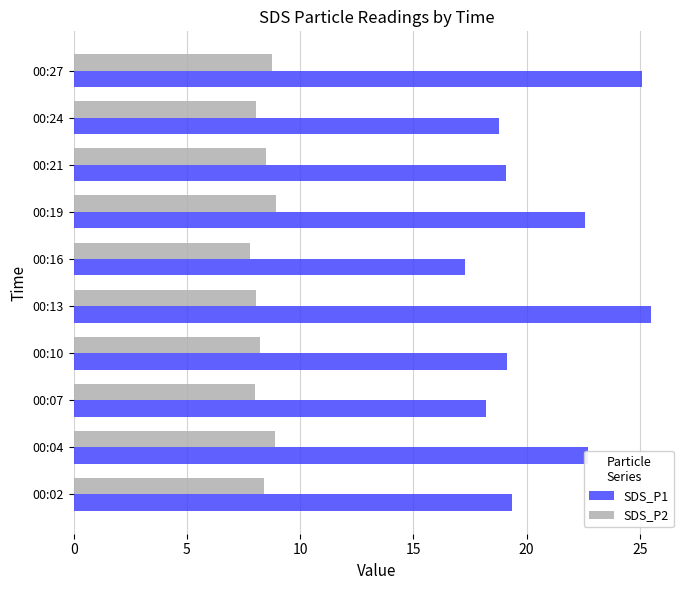

Which series has the widest spread of values?

SDS_P1